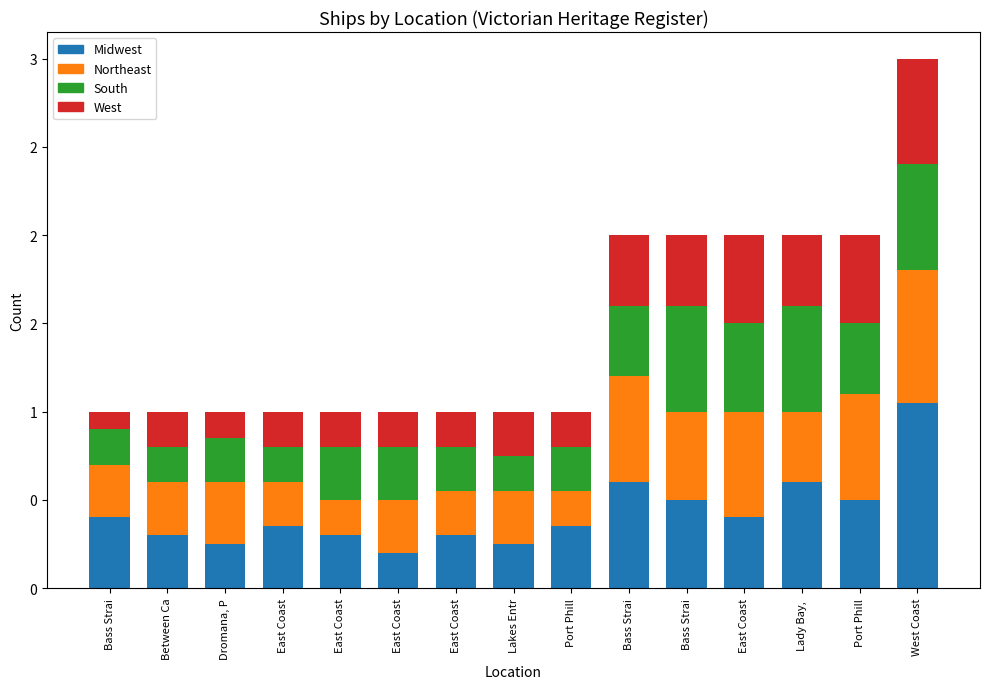

What are all the series names shown in the legend?

Midwest, Northeast, South, West